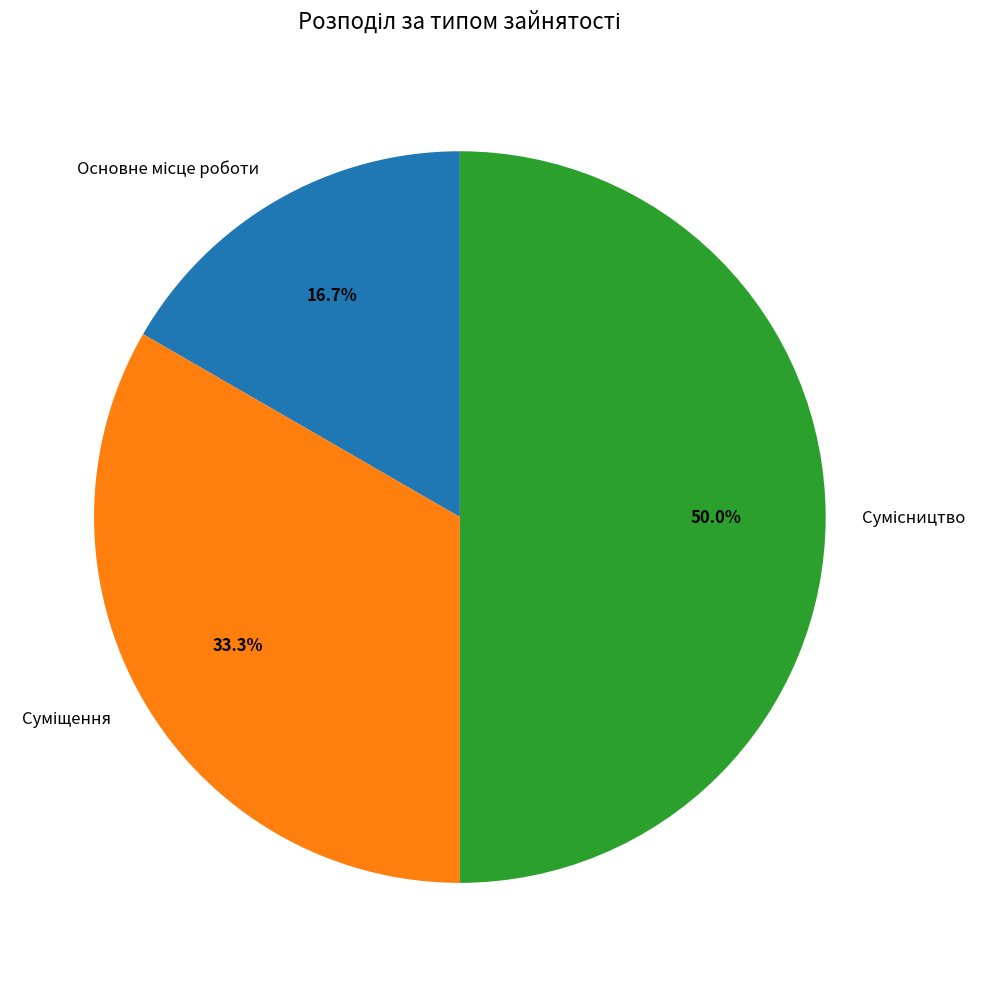

True or false: Суміщення accounts for 18% of the total.

False